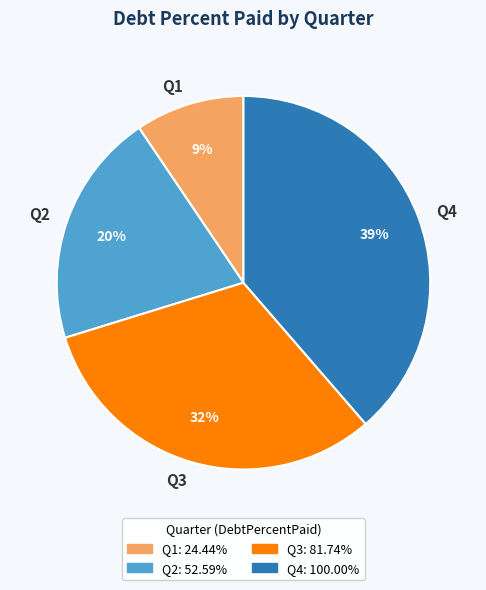

Do Q3 and Q2 together represent more than half of the pie?

Yes